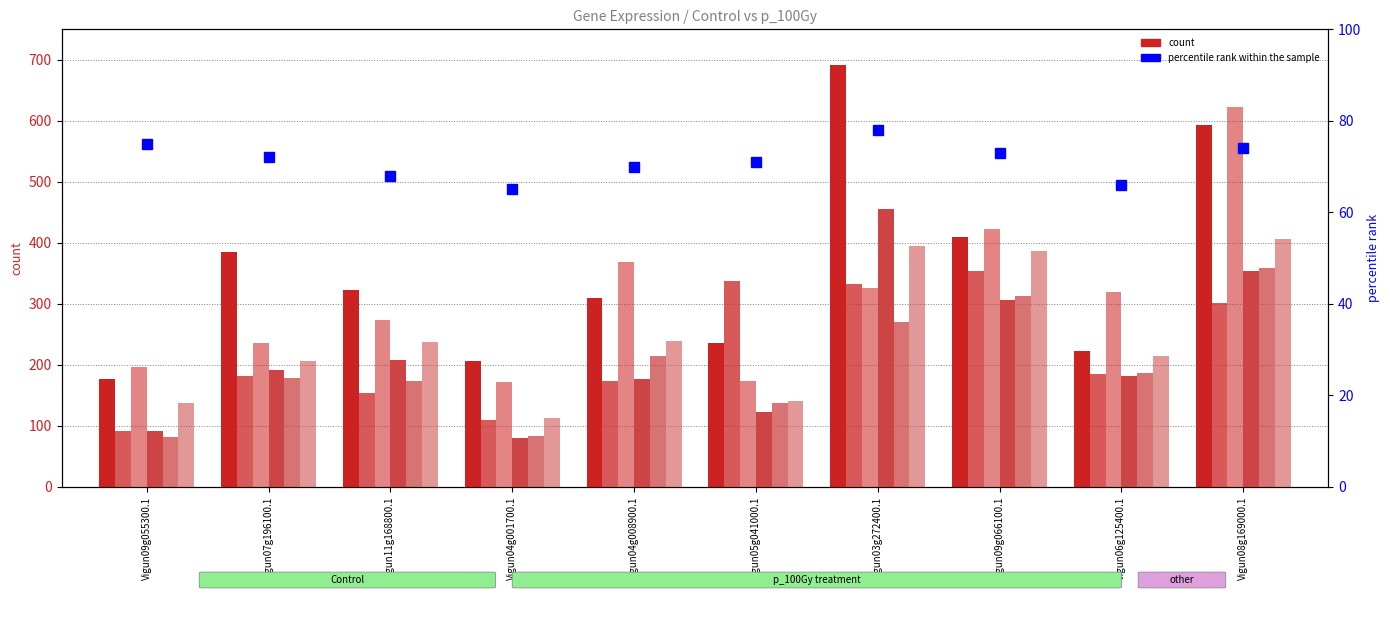

What is the label of the 2nd bar from the left?

Vigun07g196100.1